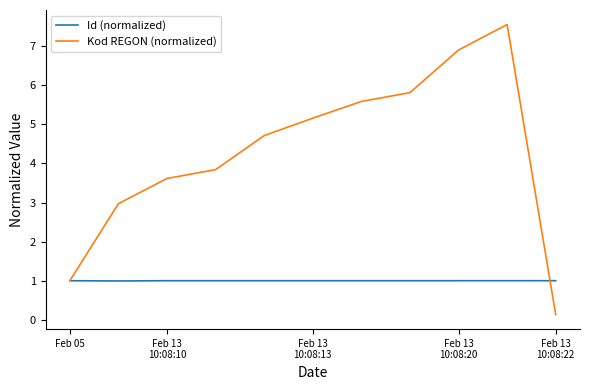

What is the maximum value shown in the chart?

7.6